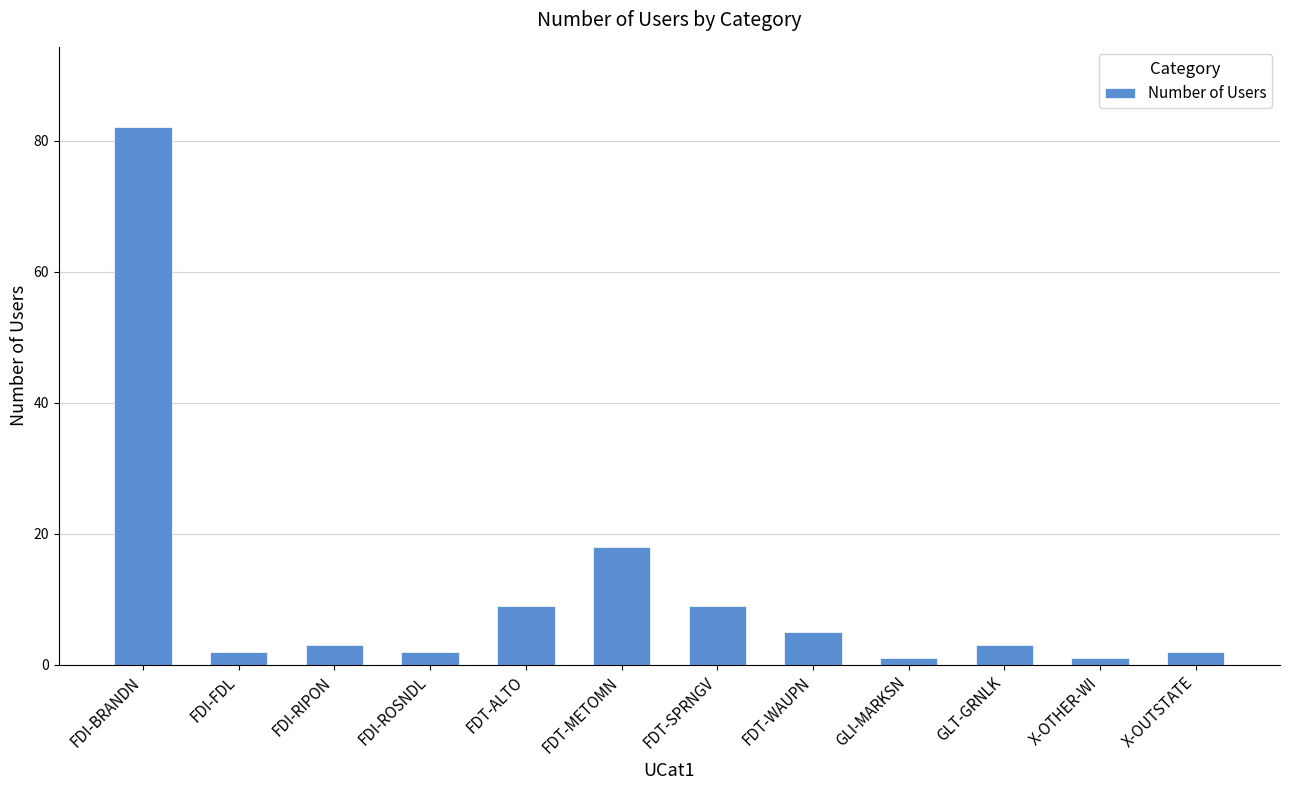

What is the average value?

11